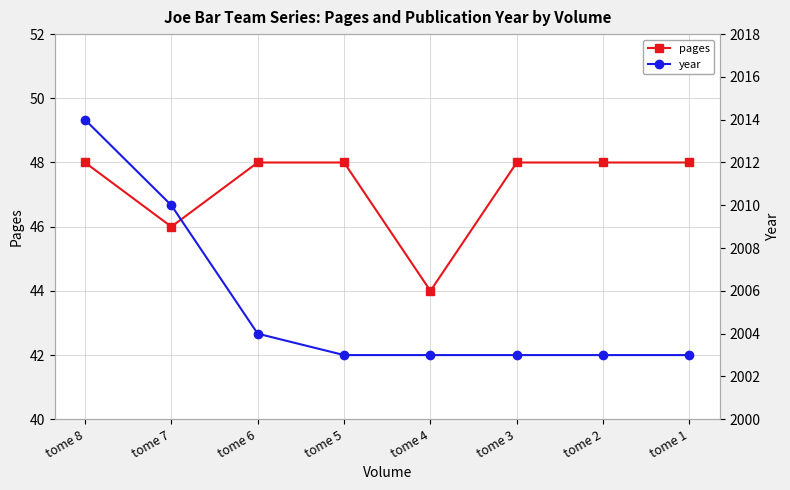

Is it true that pages equals 27 at tome 4?

False